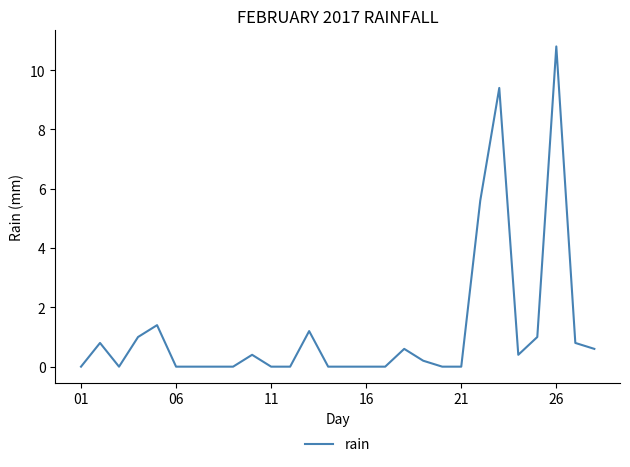

What is the maximum value shown in the chart?

10.8